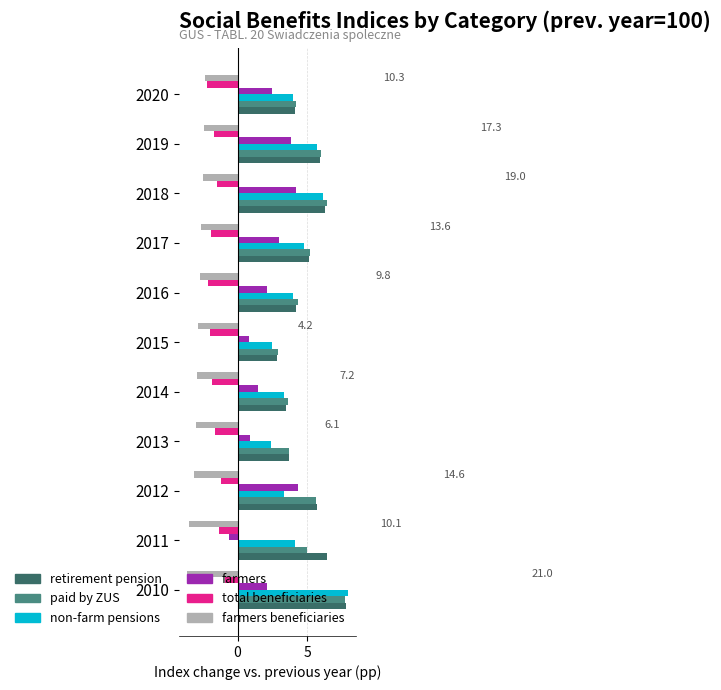

What is the difference between the highest and lowest values at 2013?

6.7